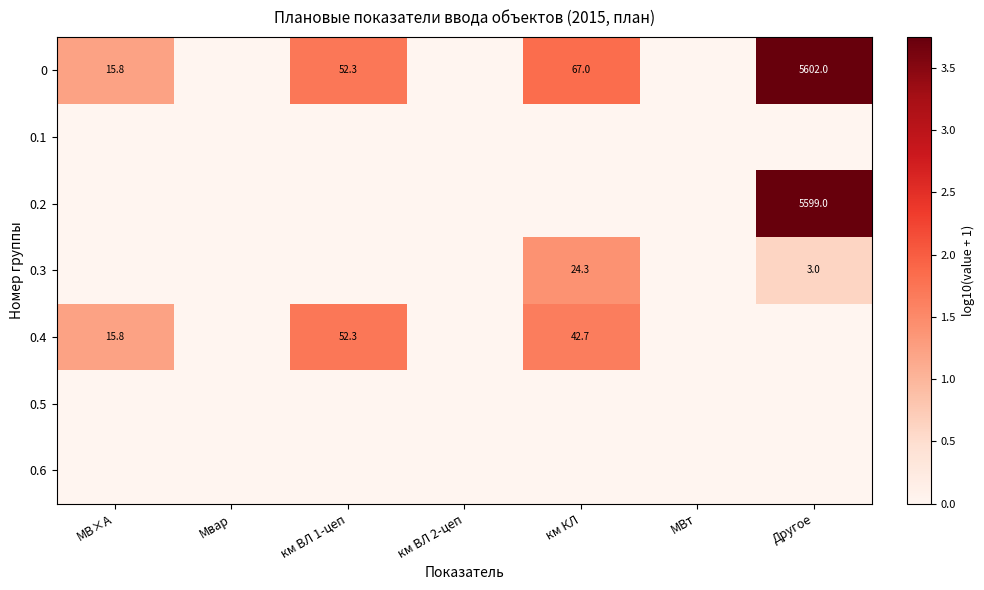

True or false: 0 has a value of 15.8 at МВ×А.

True